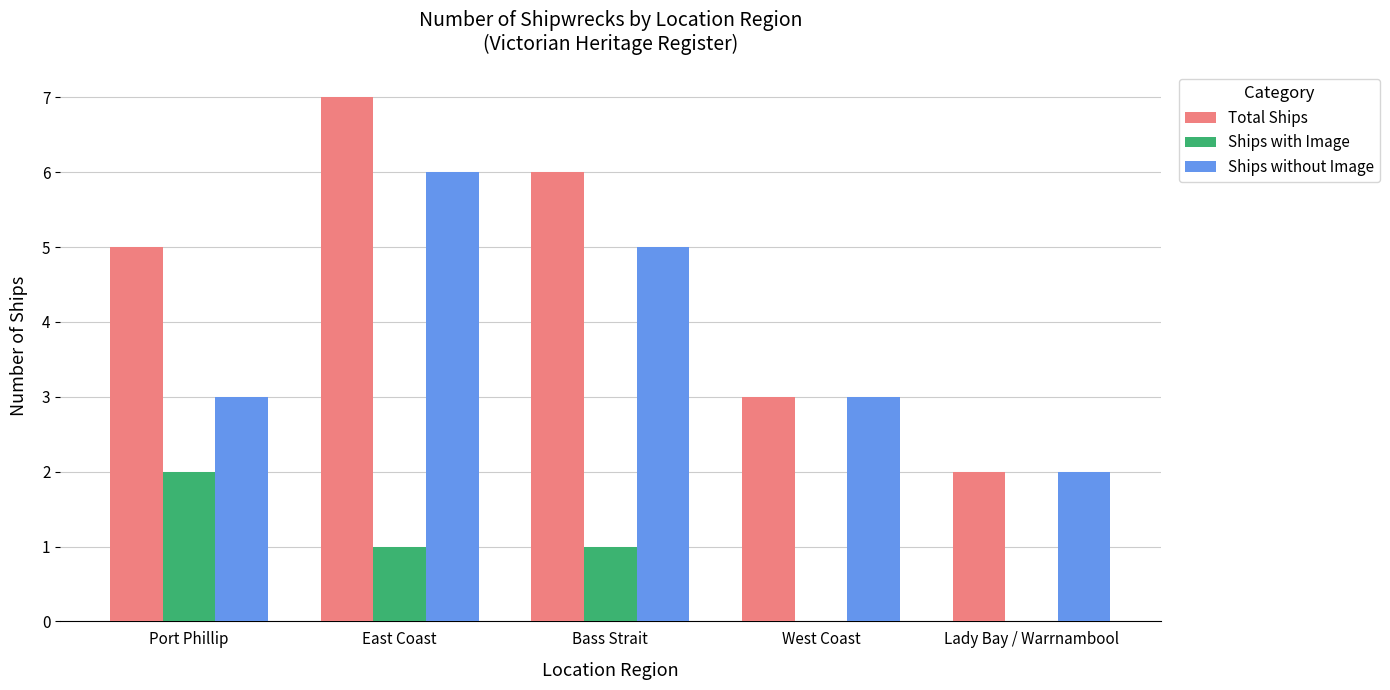

Read the Total Ships value at Port Phillip.

5